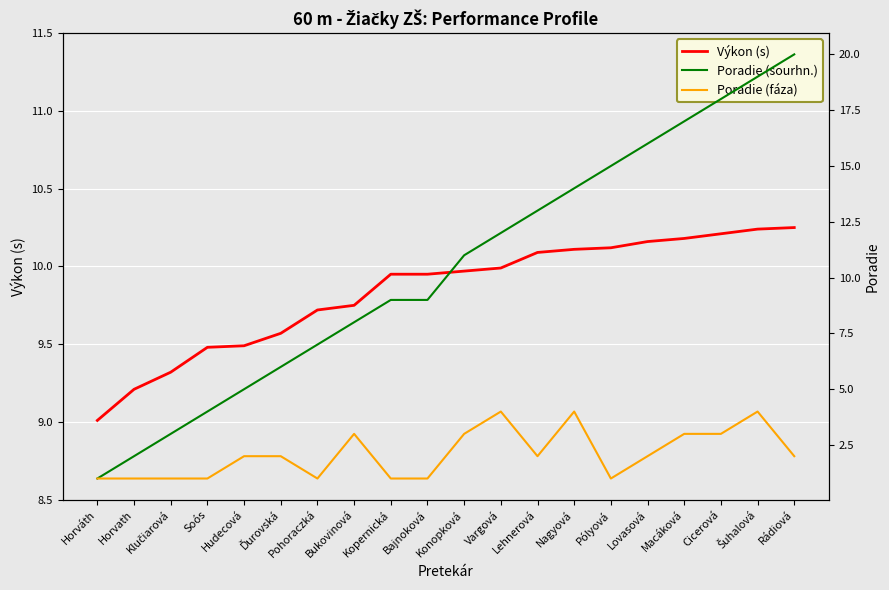

Which category has the lowest value in the Výkon (s) series?

Horváth